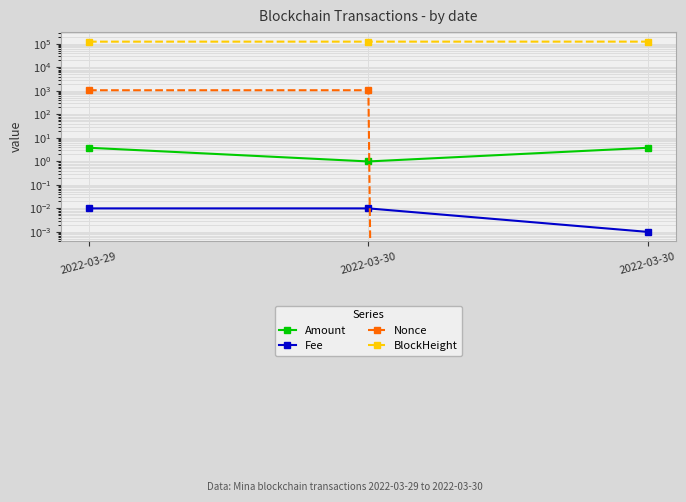

True or false: Amount has a value of 0.3 at 2022-03-30.

False